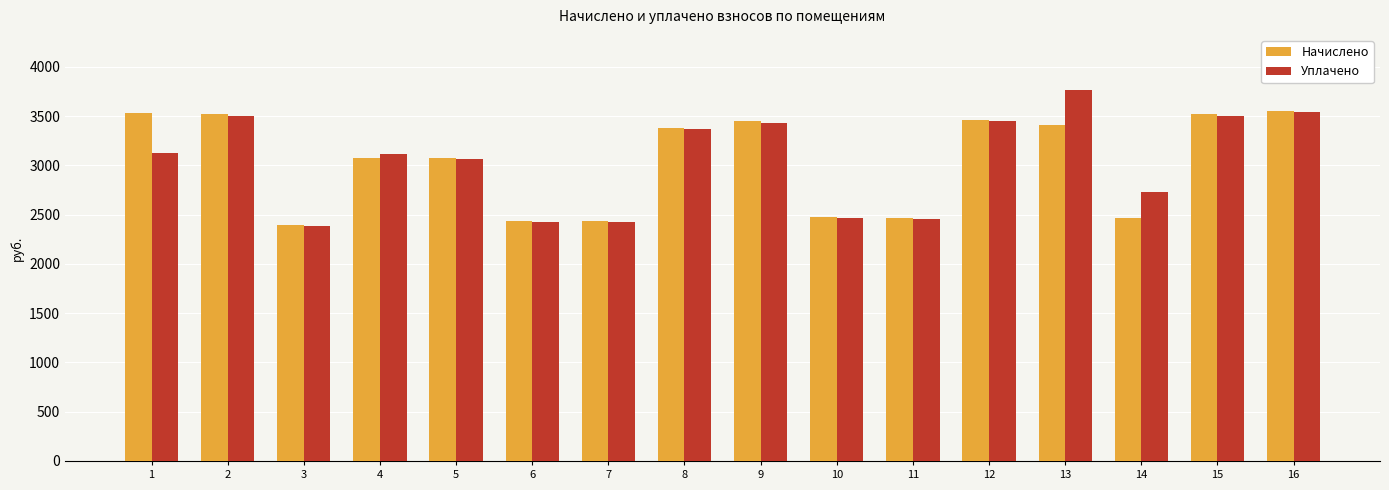

What is the spread (max minus min) of values at 16?

15.2